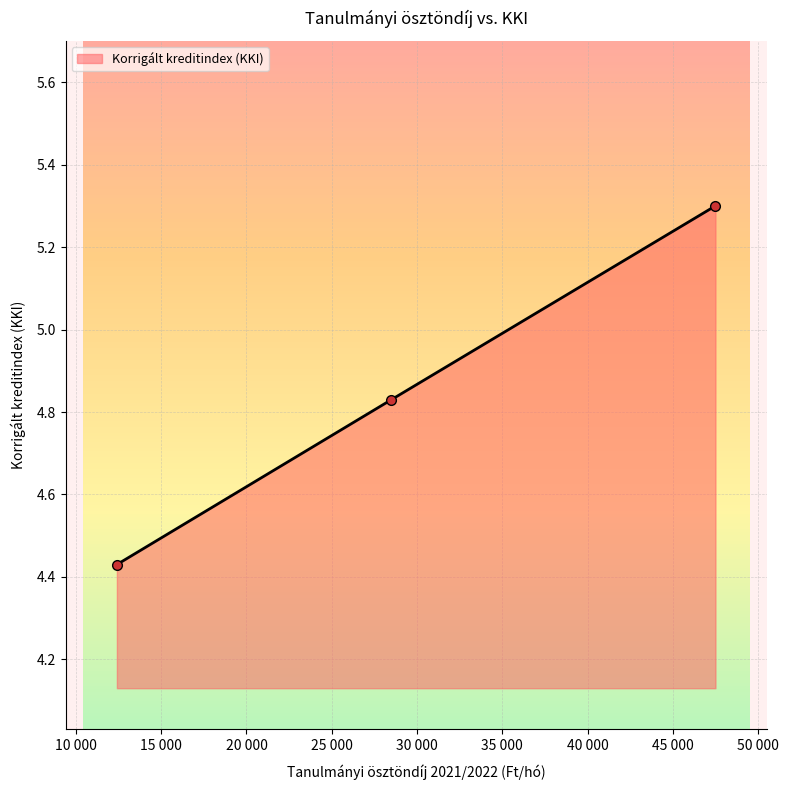

What is the maximum value shown in the chart?

5.3